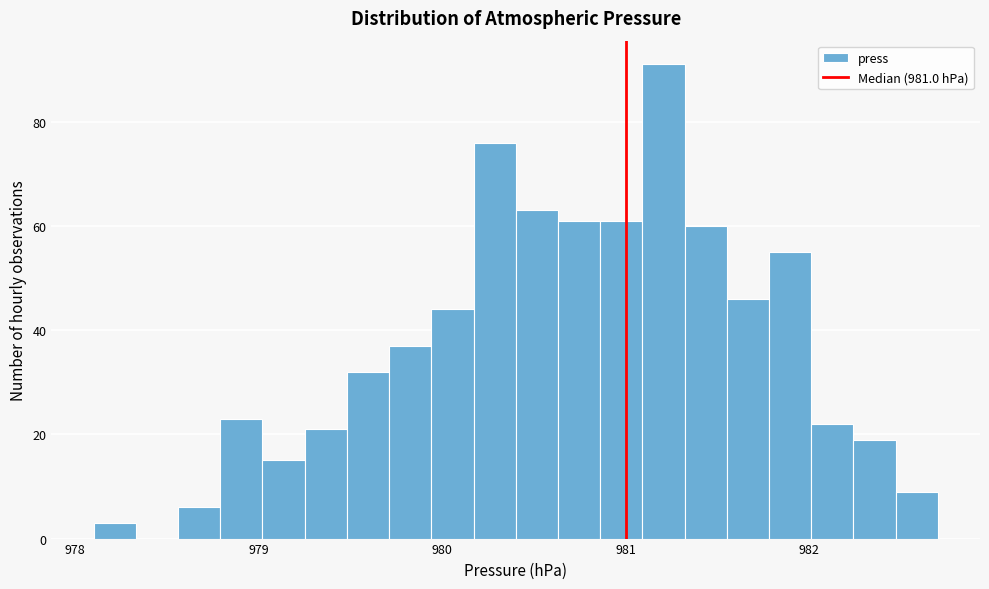

Read against the x-axis, roughly where is the centre of the tallest bar?

981.2